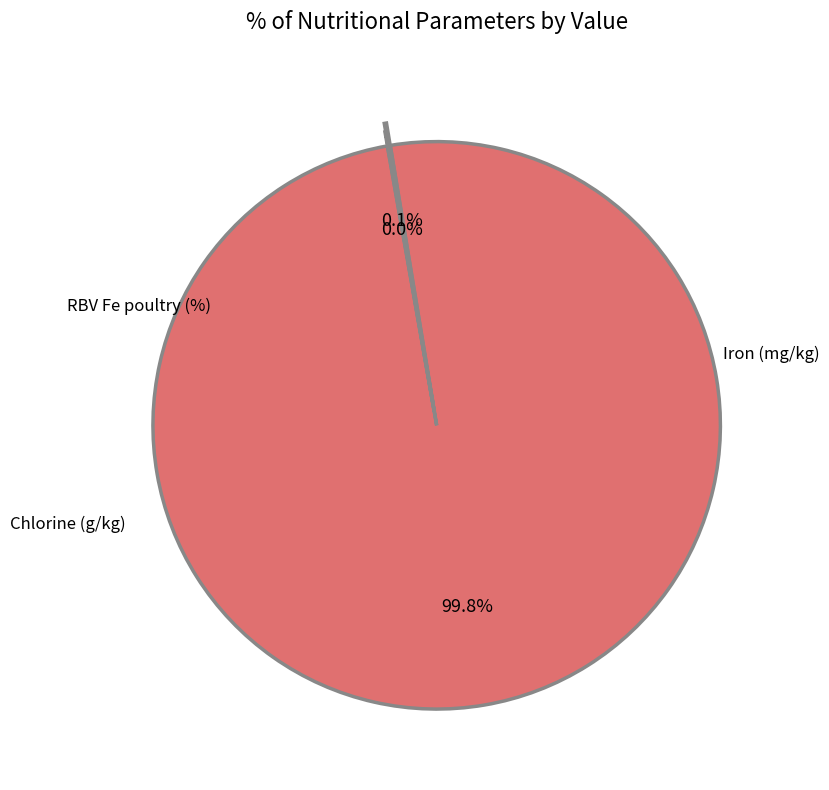

Is there a majority slice in this chart?

Yes